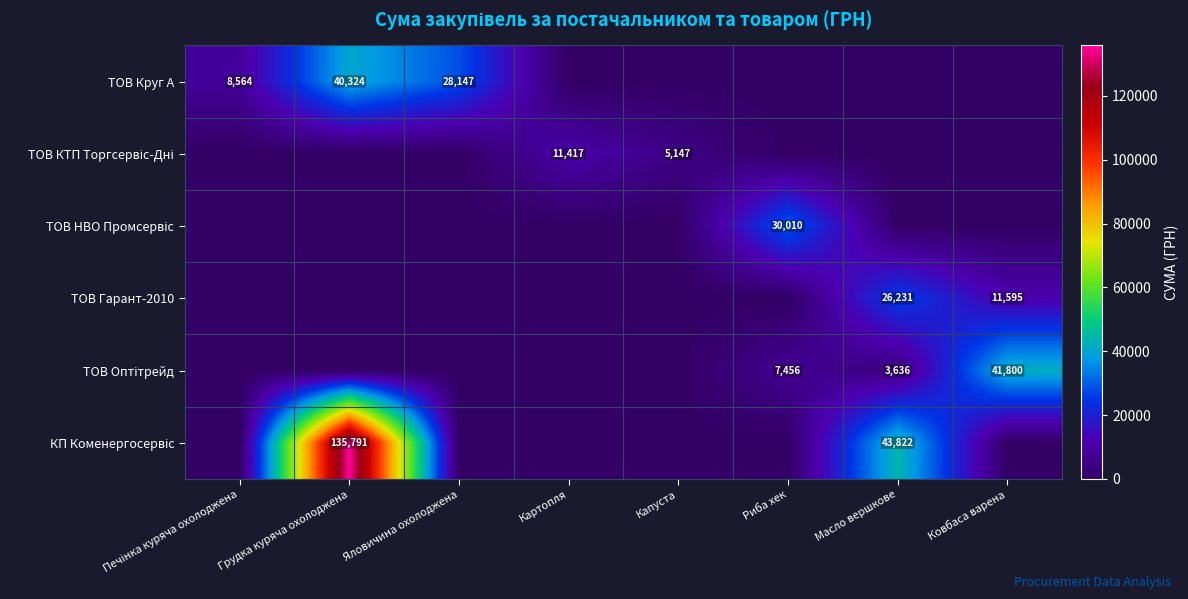

The ТОВ Круг А series shows 28147 at Яловичина охолоджена. True or false?

True